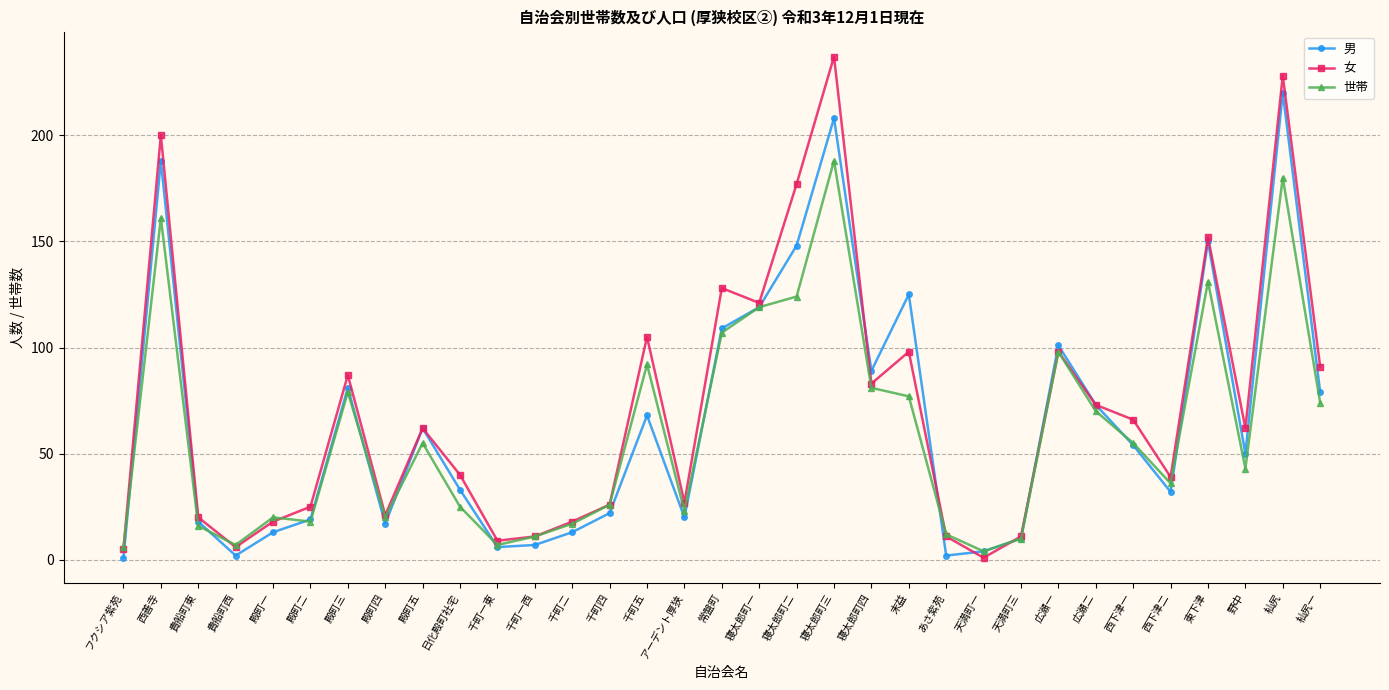

The 女 series shows 98 at 広瀬一. True or false?

True